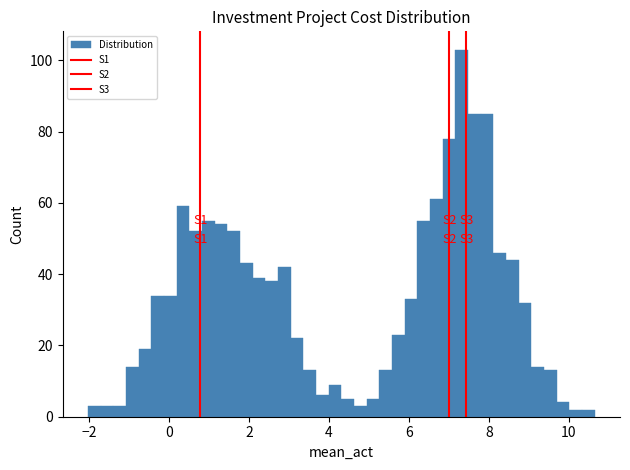

Around what value on the x-axis is the tallest bar? Give the approximate position of its centre, as read against the axis.

7.4